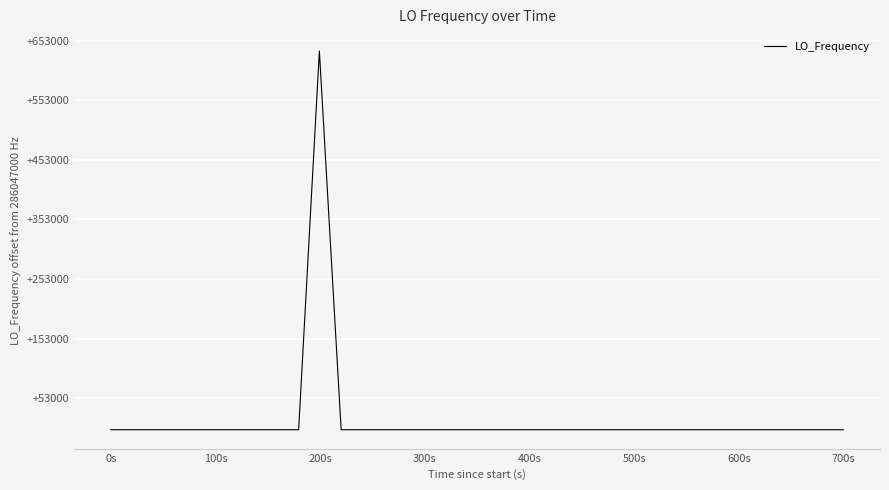

True or false: there are more than 1 points higher than both neighbors.

True